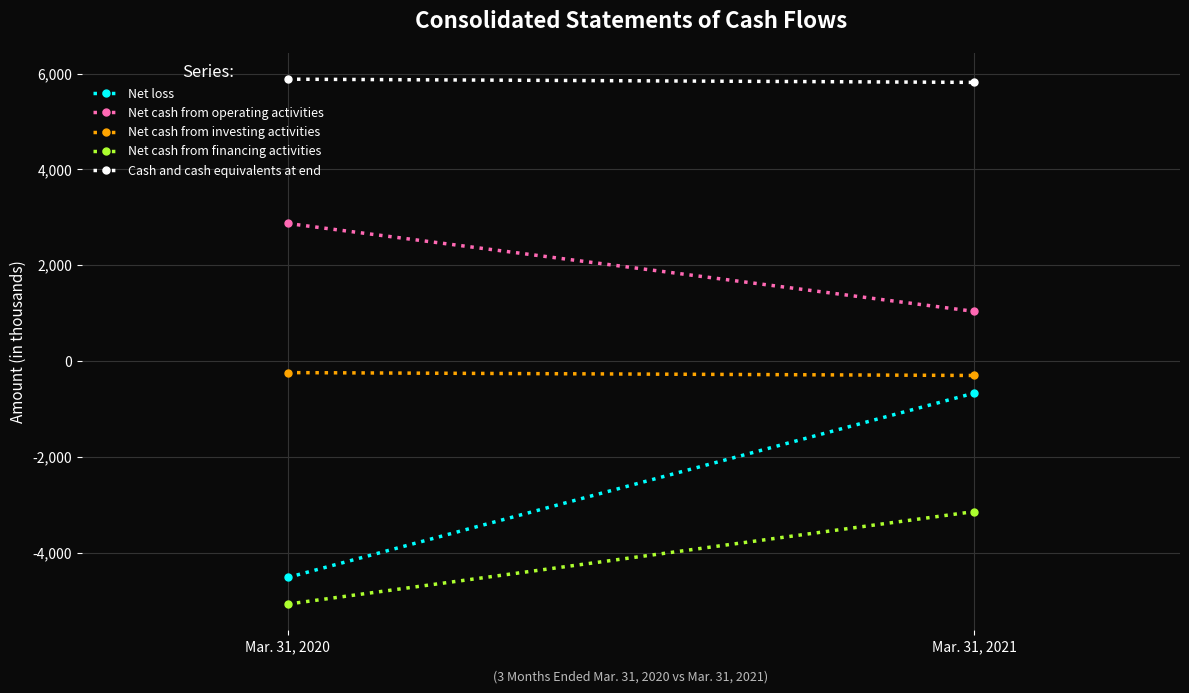

Which series changed the most between Mar. 31, 2020 and Mar. 31, 2021?

Net loss